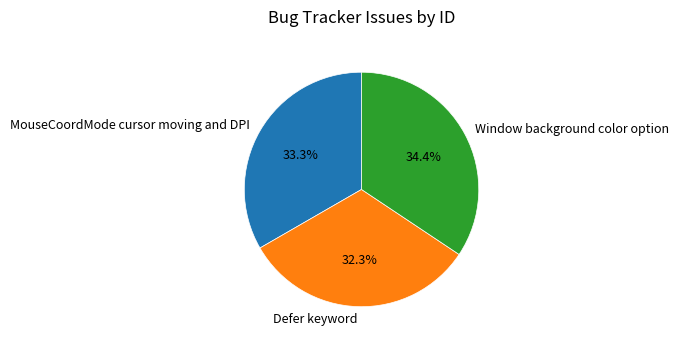

What portion of the pie excludes MouseCoordMode cursor moving and DPI?

66.7%